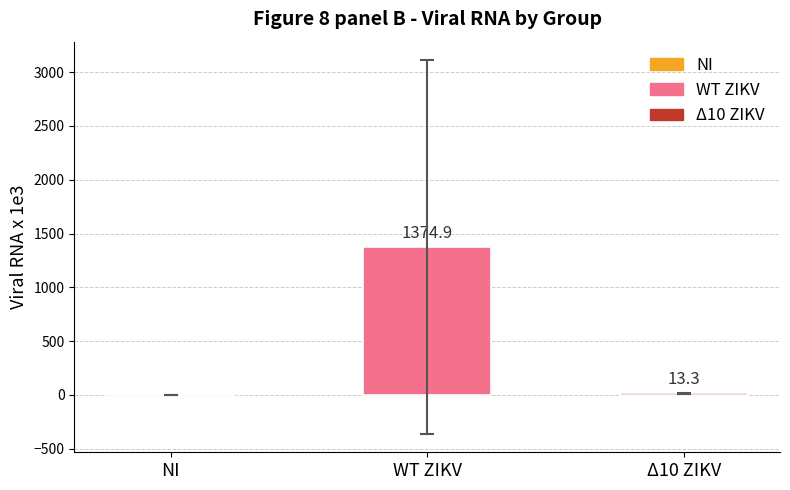

What is the change in value from WT ZIKV to Δ10 ZIKV?

-1361.6